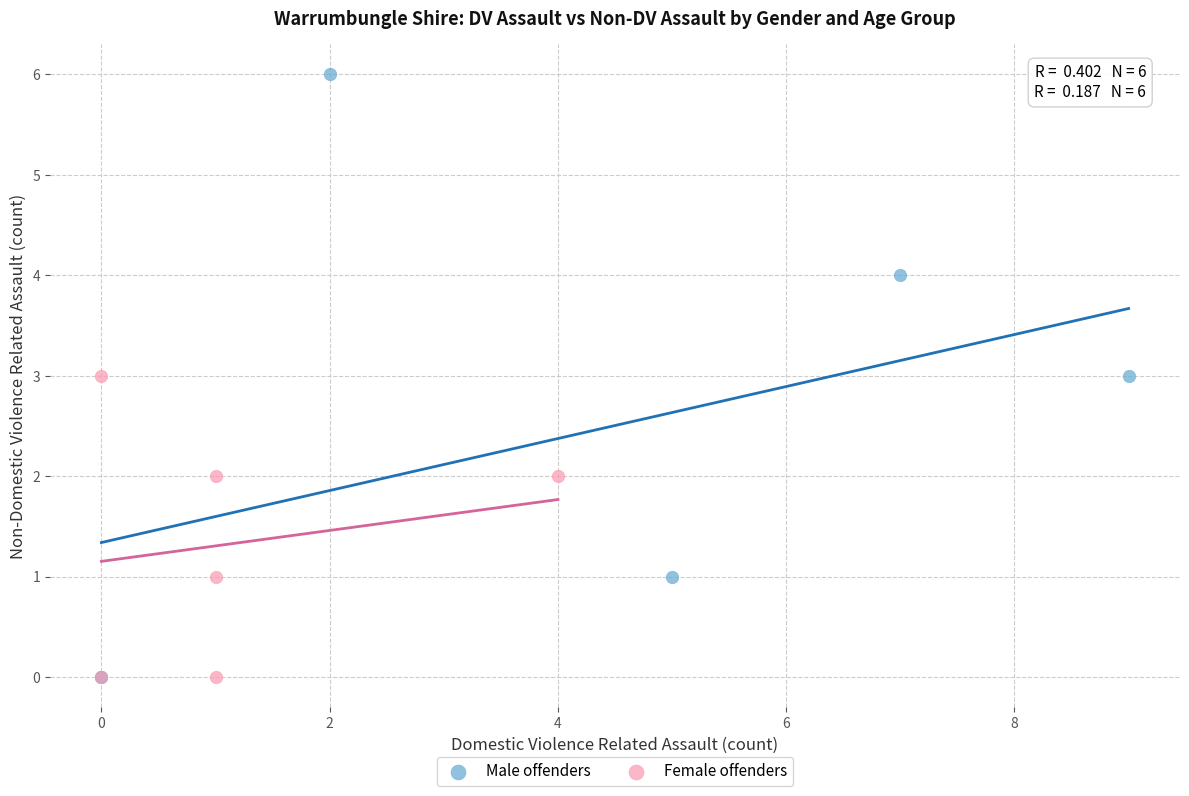

Which series has the widest spread of Y values?

Male offenders